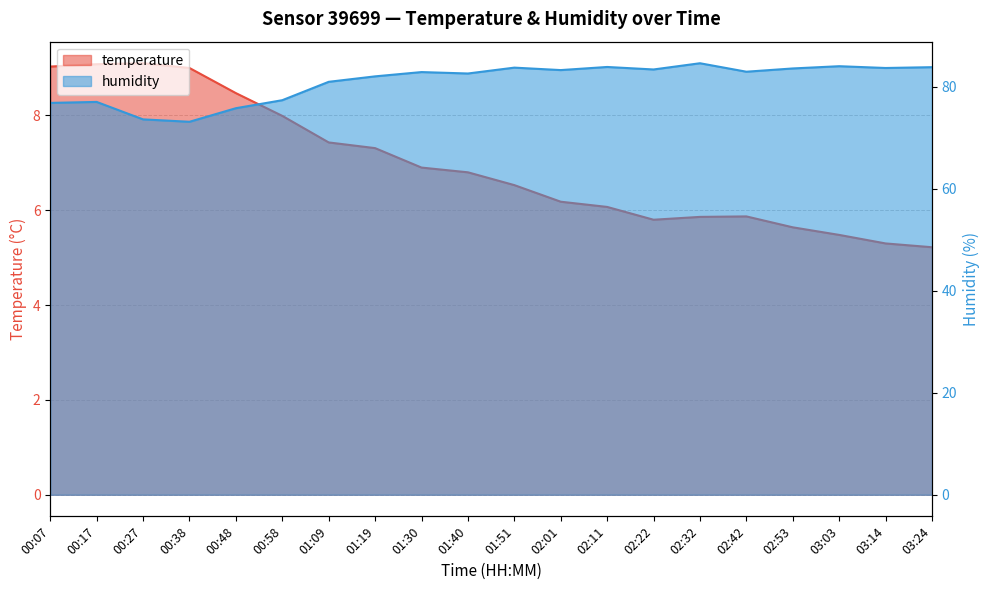

Which series has the largest total across all categories?

humidity